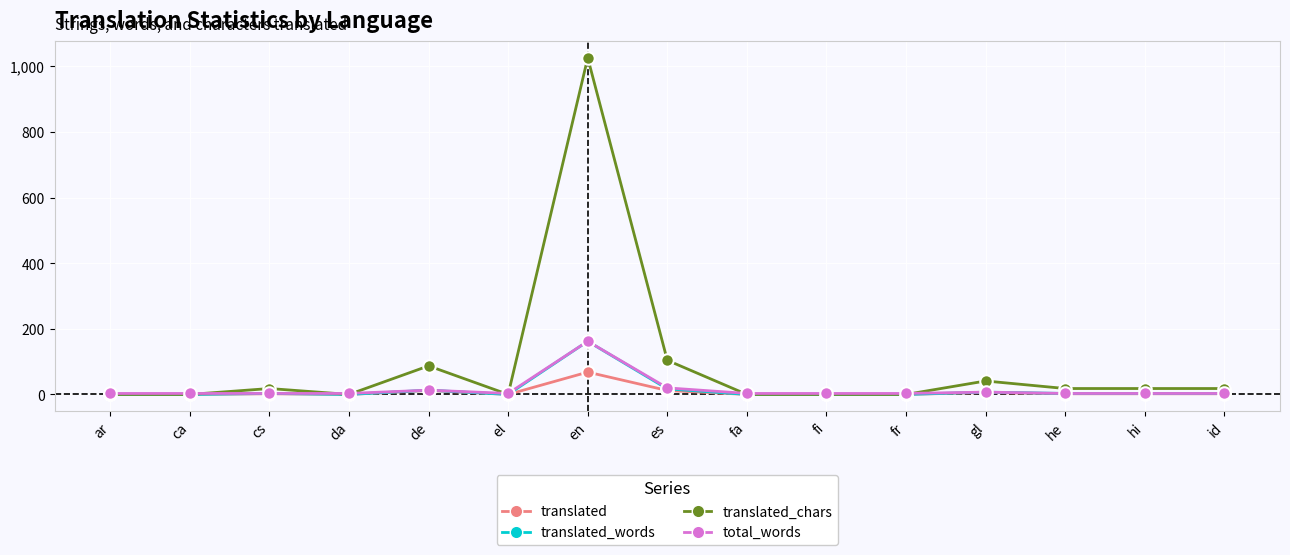

What is the label of the 7th point from the right?

fa